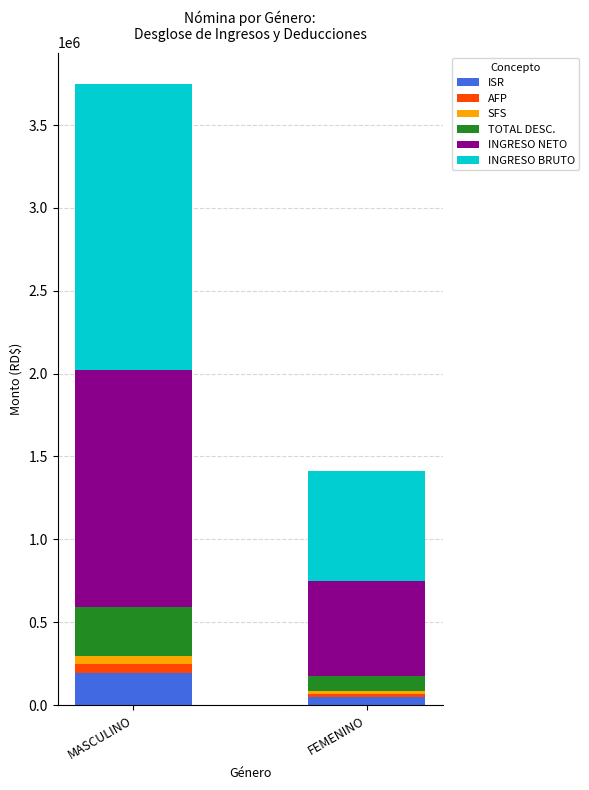

Rank the categories by ISR value from lowest to highest.

FEMENINO, MASCULINO